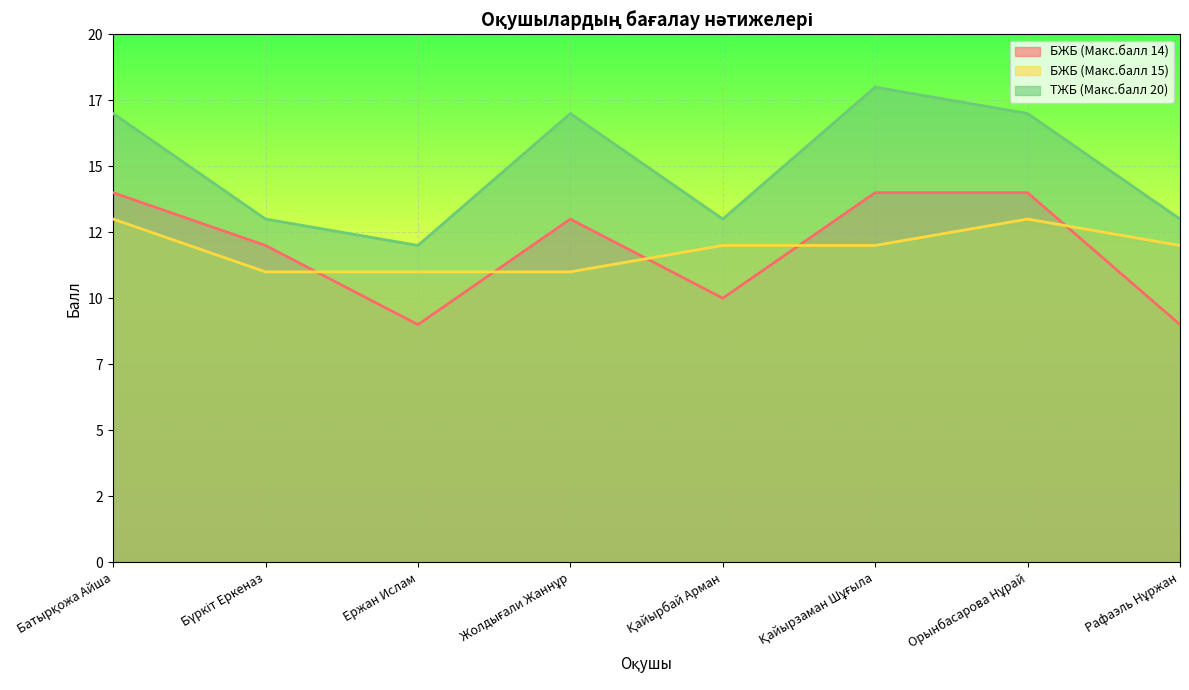

Which series changed the most between Ержан Ислам and Қайырбай Арман?

БЖБ (Макс.балл 14)